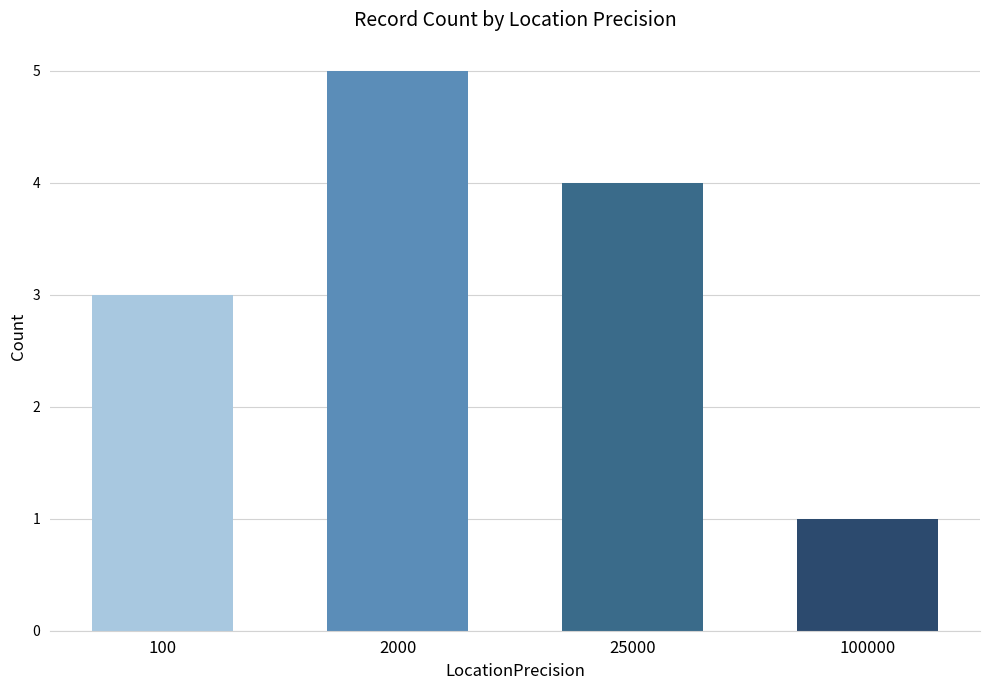

How many categories are shown in the chart?

4